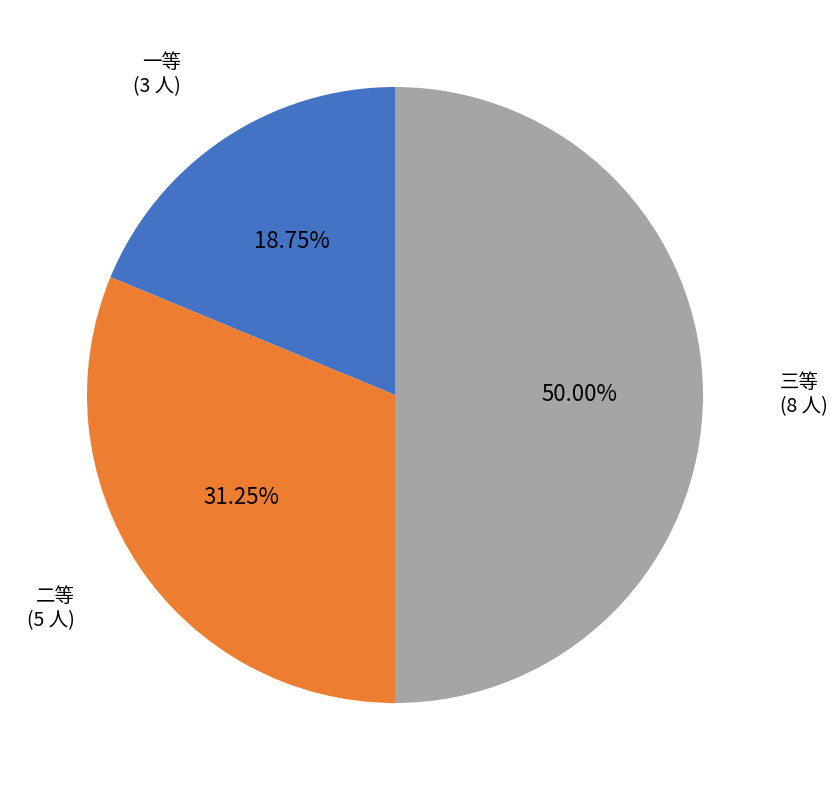

Is the sum of 三等 and 一等 greater than half?

Yes